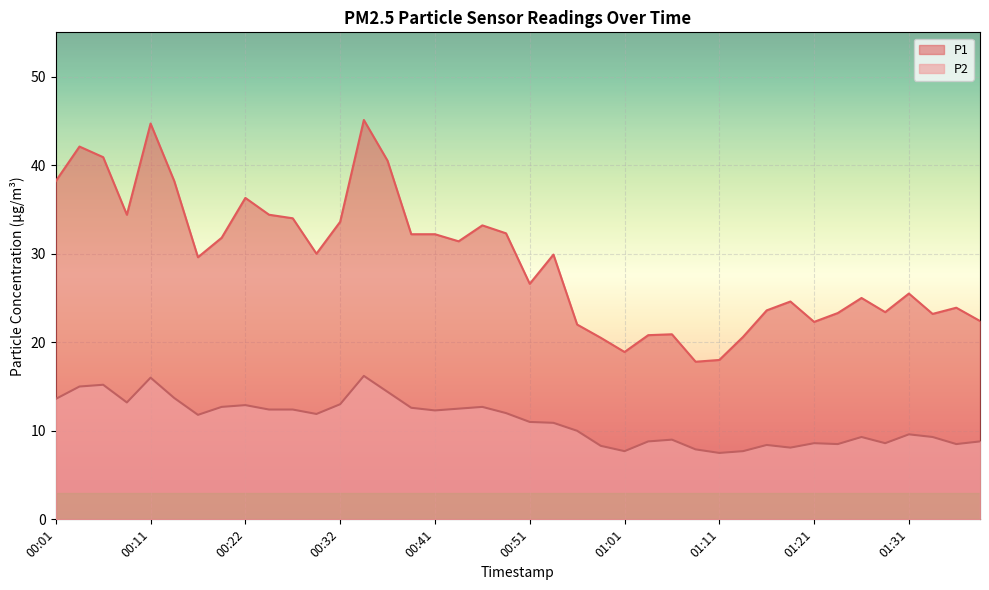

What are all the series names shown in the legend?

P1, P2